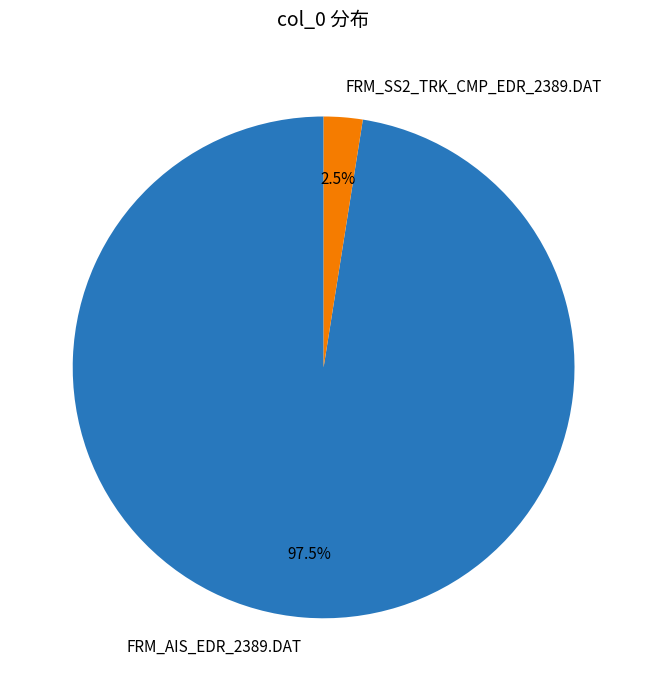

To the nearest percent, what is the difference between the largest and smallest slice percentages?

95%